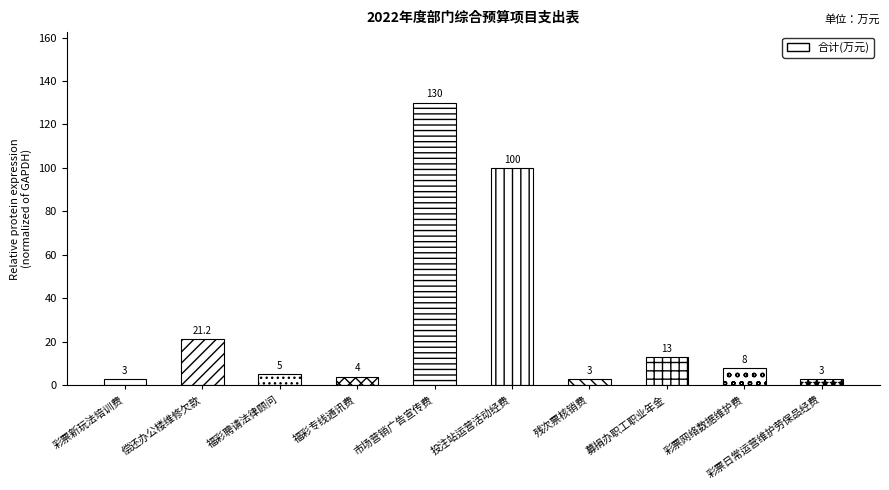

Where is the data nearest to the value 66?

投注站运营活动经费